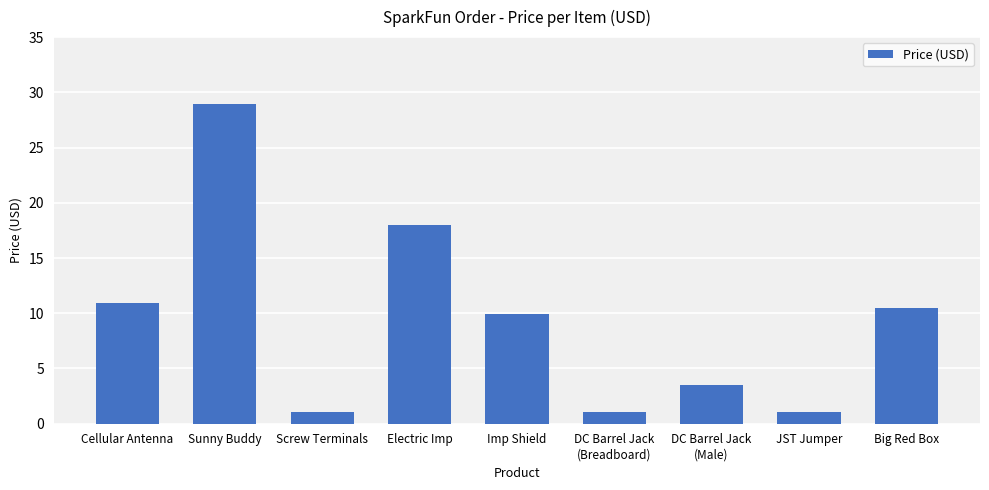

What is the smallest value displayed?

1.1